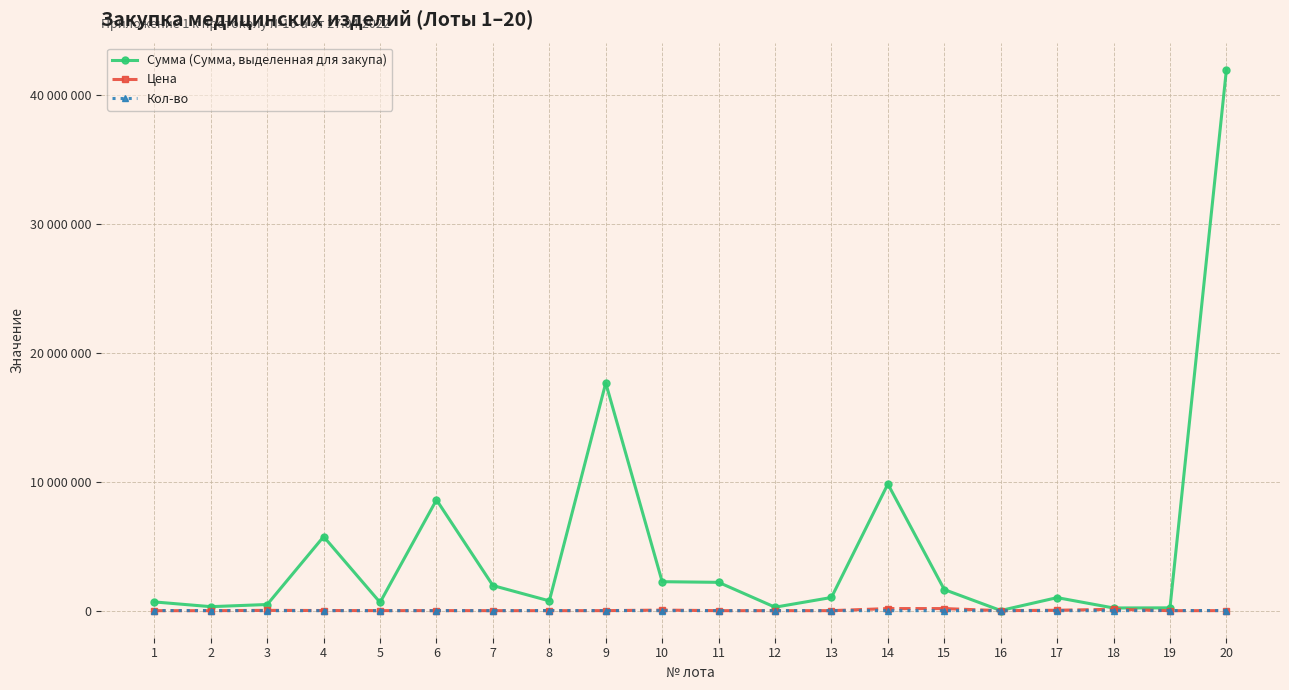

Reading left to right, transcribe all the data shown in this chart.

Сумма (Сумма, выделенная для закупа): 678690.0	311340.0	479000.0	5750000.0	639400.0	8603600.0	1950000.0	760000.0	17680000.0	2250000.0	2200000.0	270000.0	1024100.0	9832500.0	1638750.0	13010.0	1013100.0	210000.0	219200.0	42000000.0
Цена: 75.4	51.9	23950.0	11500.0	4600.0	5480.0	1950.0	95.0	3400.0	45000.0	1100.0	1350.0	1463.0	163875.0	163875.0	130.1	33770.0	105000.0	27.4	4200.0
Кол-во: 9000.0	6000.0	20.0	500.0	139.0	1570.0	1000.0	8000.0	5200.0	50.0	2000.0	200.0	700.0	60.0	10.0	100.0	30.0	2.0	8000.0	10000.0